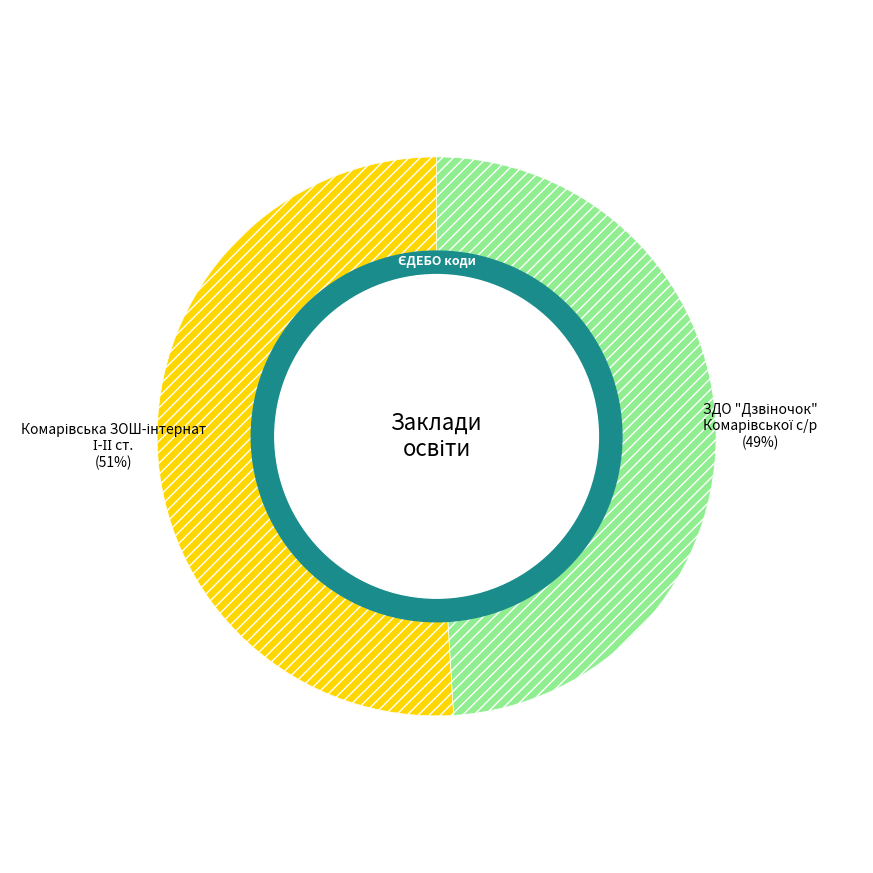

Is there a majority slice in this chart?

Yes